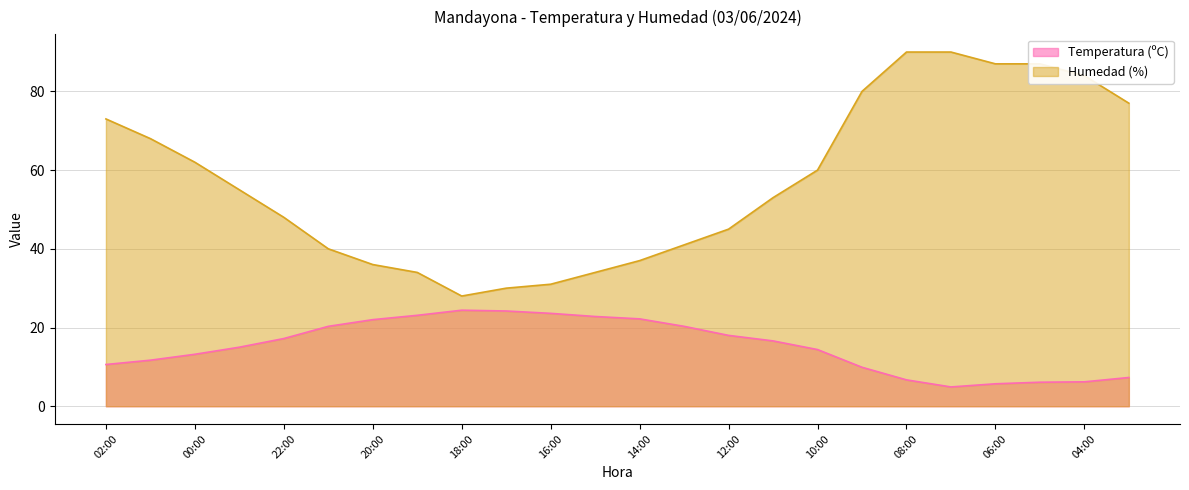

What is the total value across all series at 17:00?

54.2